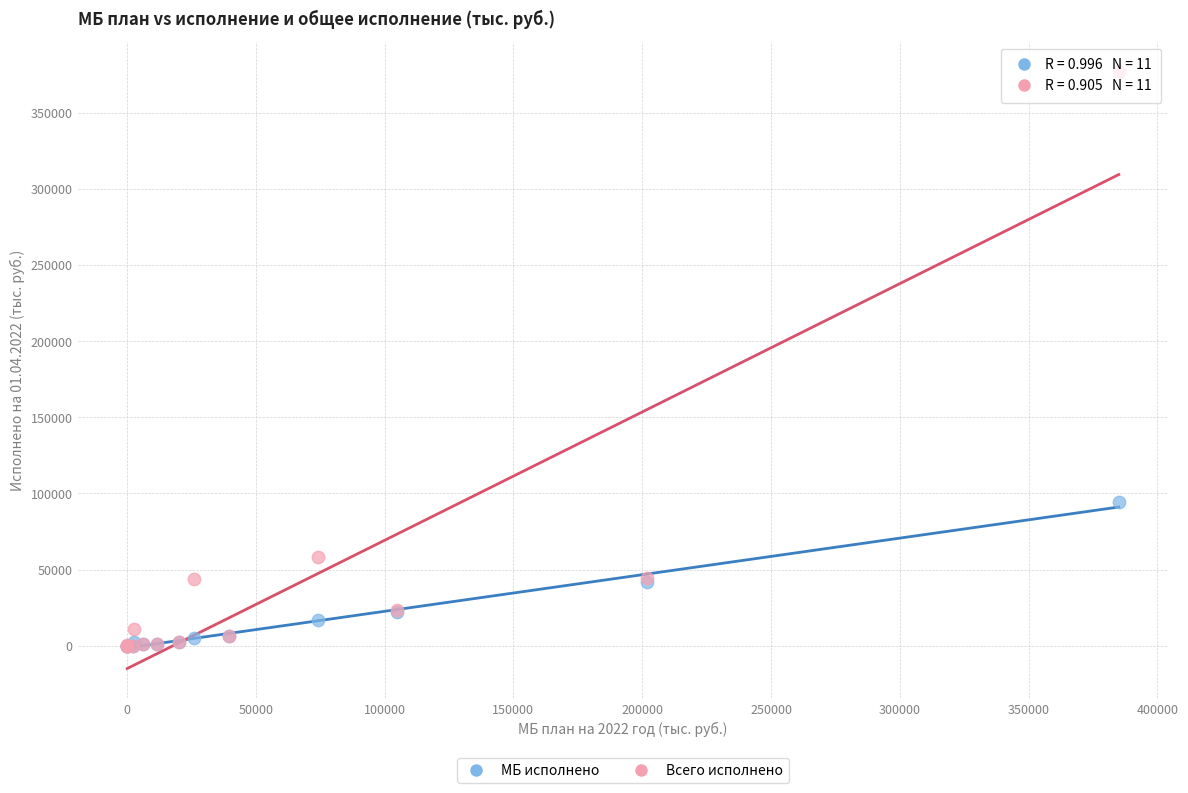

In the Всего исполнено series, what Y value is closest to 188679?

58123.0